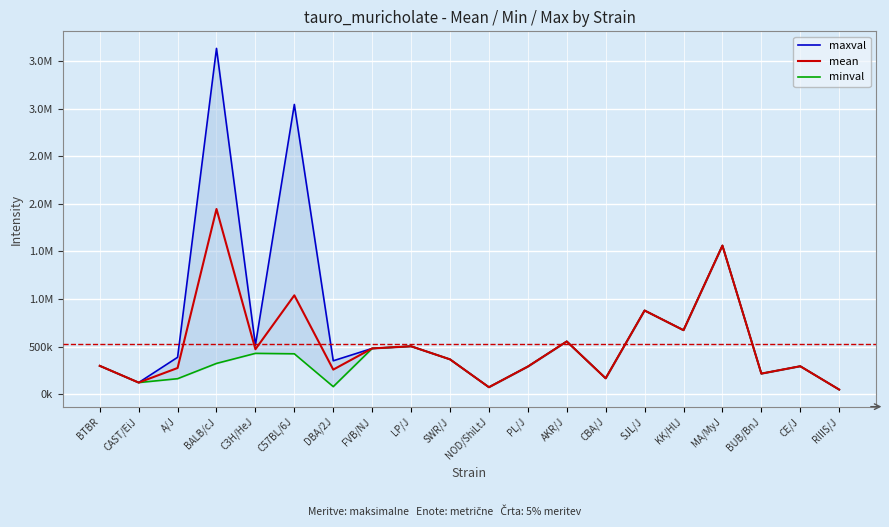

What are all the series names shown in the legend?

maxval, mean, minval